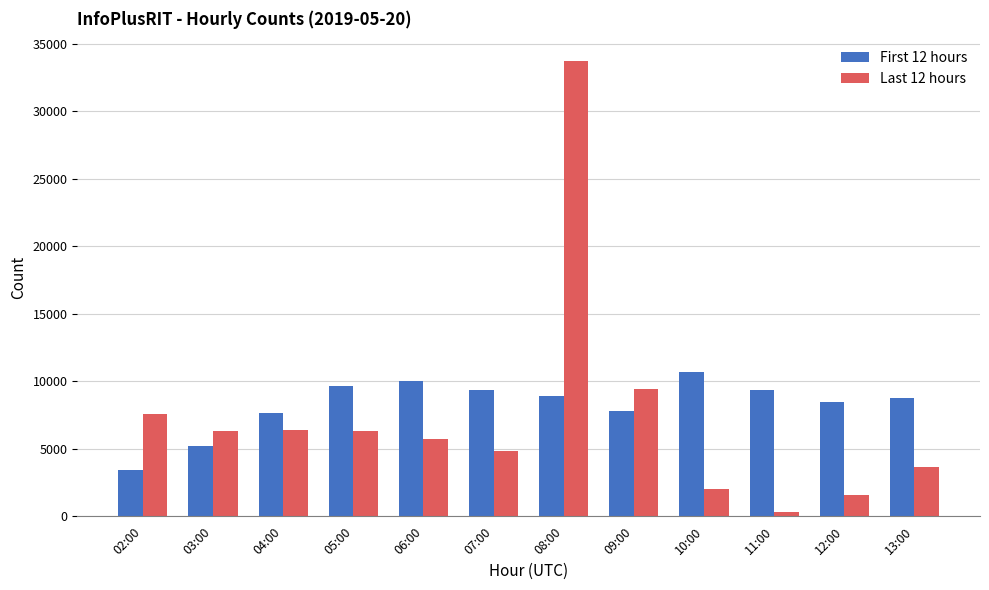

What are all the series names shown in the legend?

First 12 hours, Last 12 hours